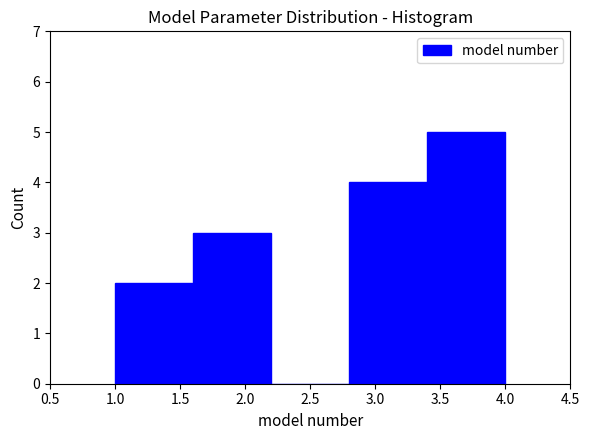

How tall is the bar that spans 1.0 to 1.6 on the x-axis? The values are not printed on the chart, so give them approximately, as read against the axis.

2